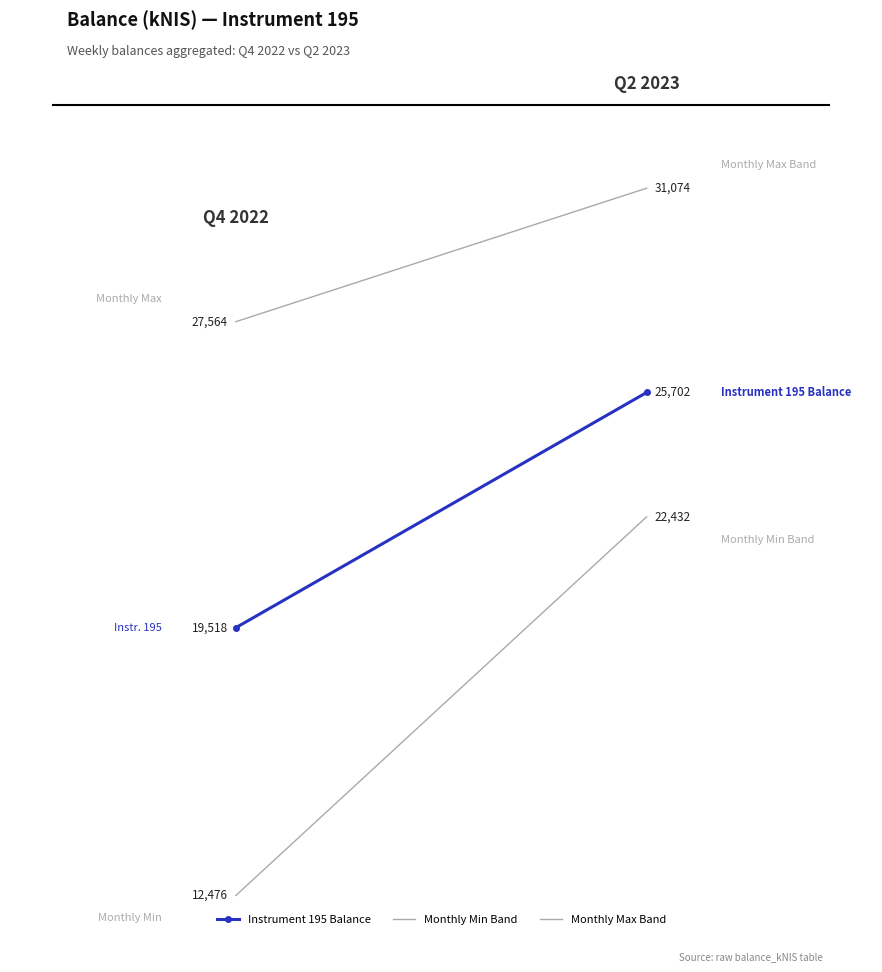

Between 1.00 and 0.00, which is larger?

1.00